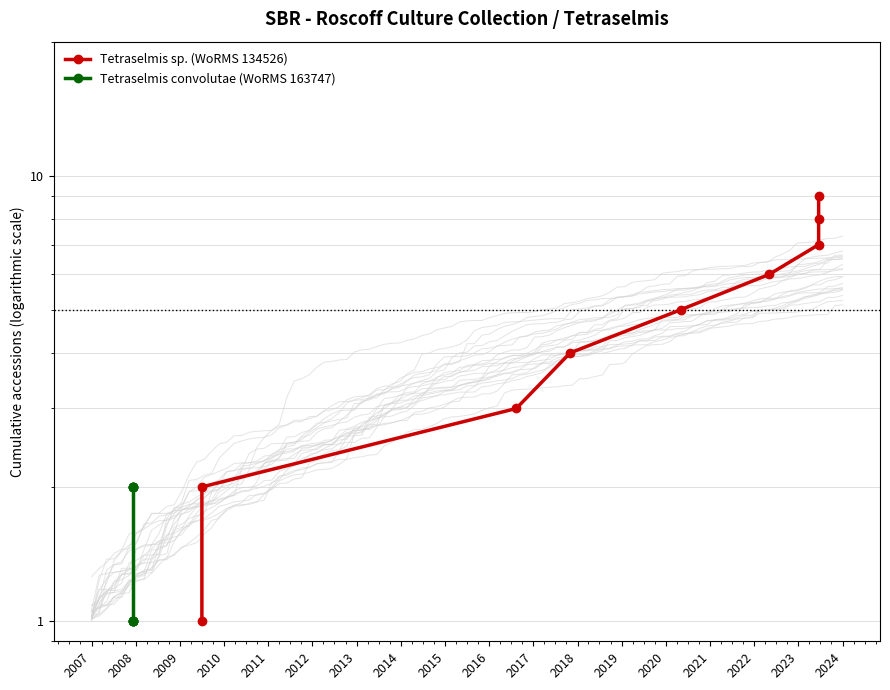

Is this an area chart (filled region under the line)?

No